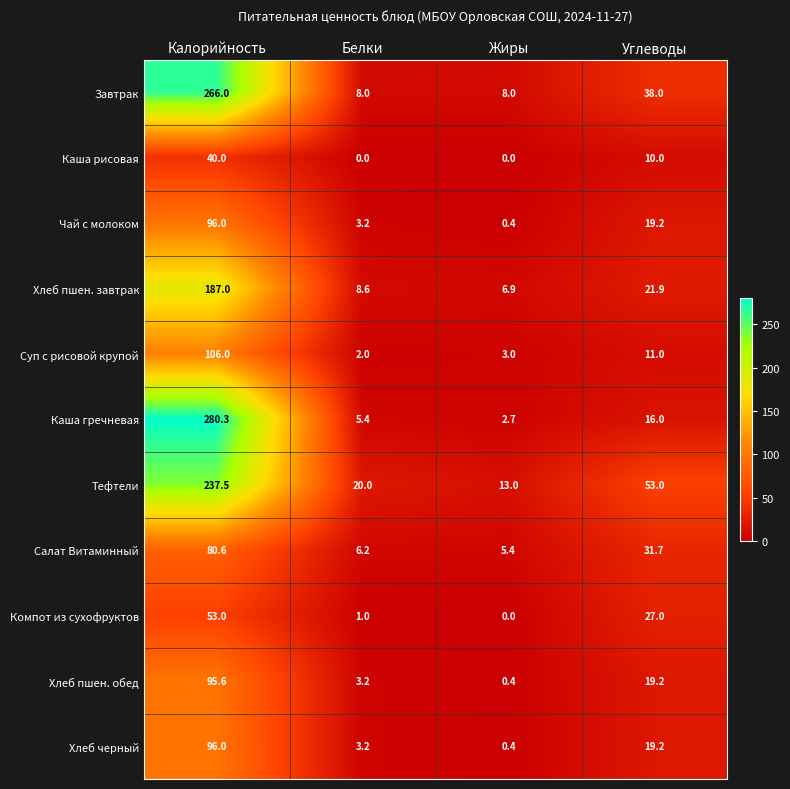

Rank the categories by Суп с рисовой крупой value from lowest to highest.

Белки, Жиры, Углеводы, Калорийность